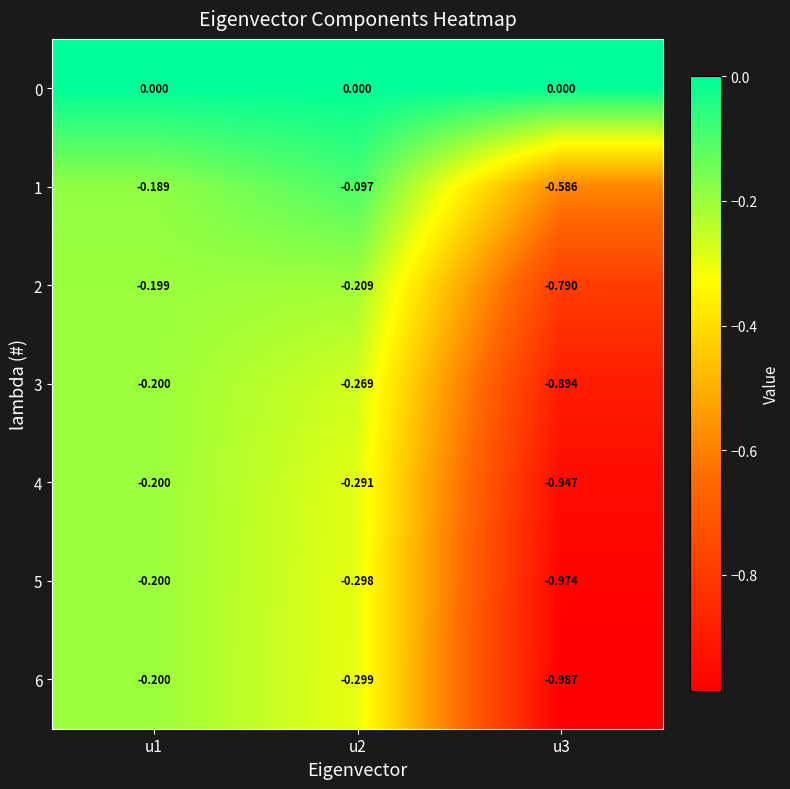

Is the value of 4 at u2 greater than the value of 0 at u3?

No